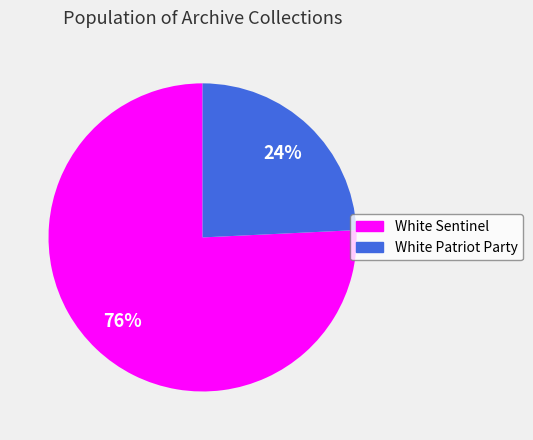

Is the sum of White Patriot Party and White Sentinel greater than half?

Yes